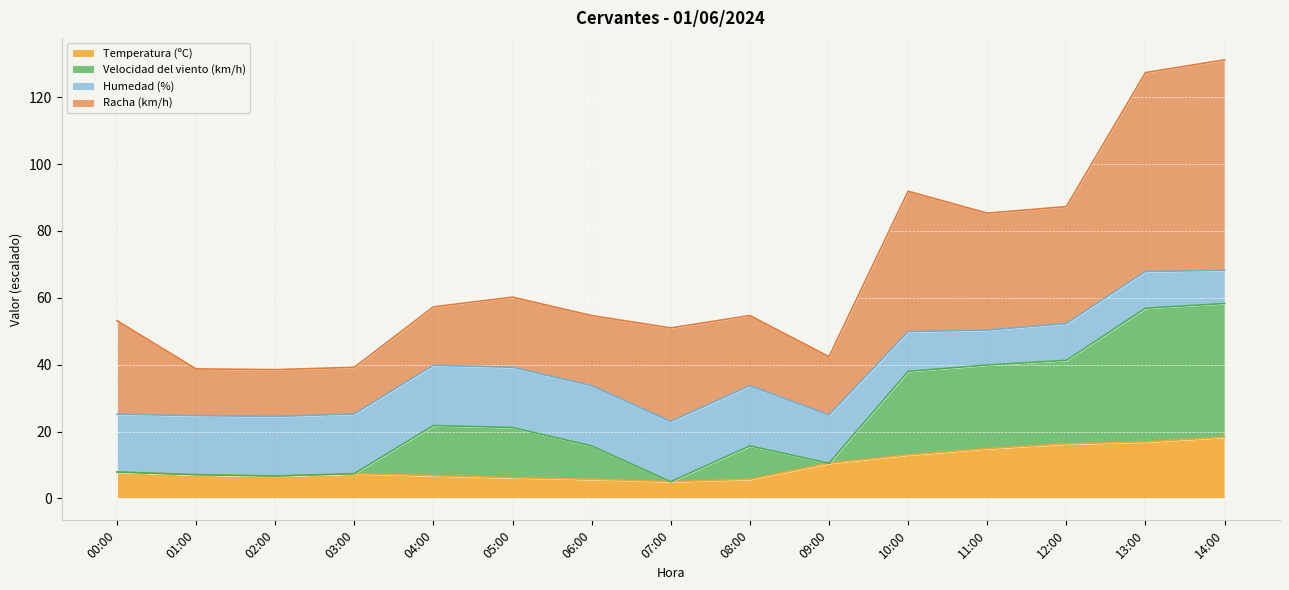

What is the total value across all series at 07:00?

51.0